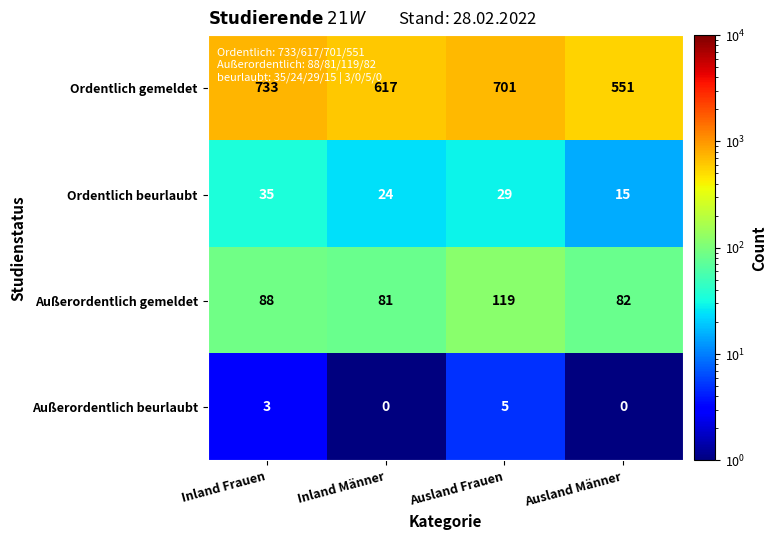

Rank the series at Ausland Frauen from highest to lowest value.

Ordentlich gemeldet, Außerordentlich gemeldet, Ordentlich beurlaubt, Außerordentlich beurlaubt